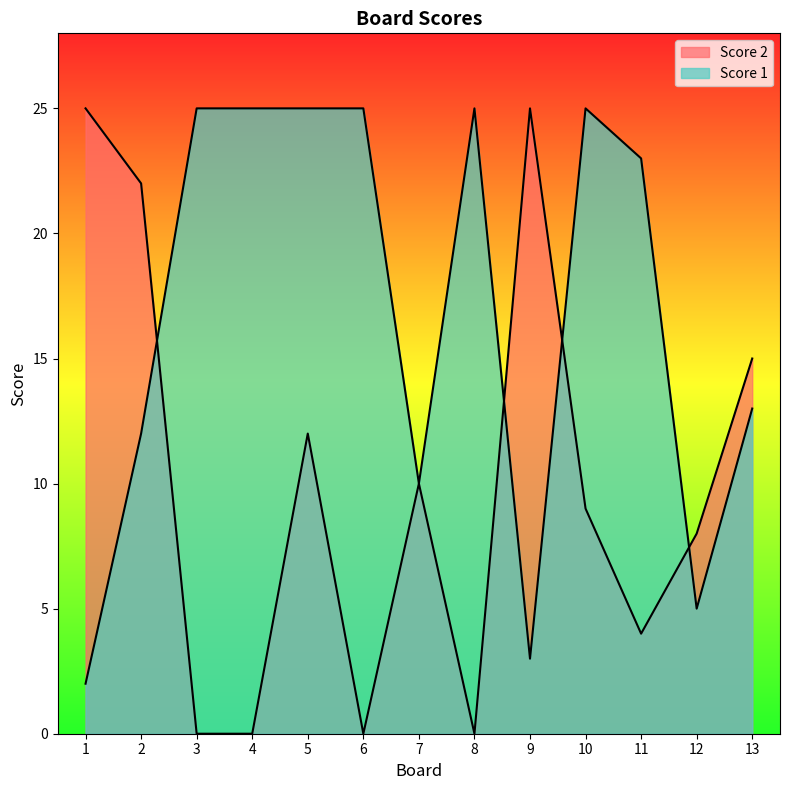

Is it true that Score 2 equals 2 at 11?

False